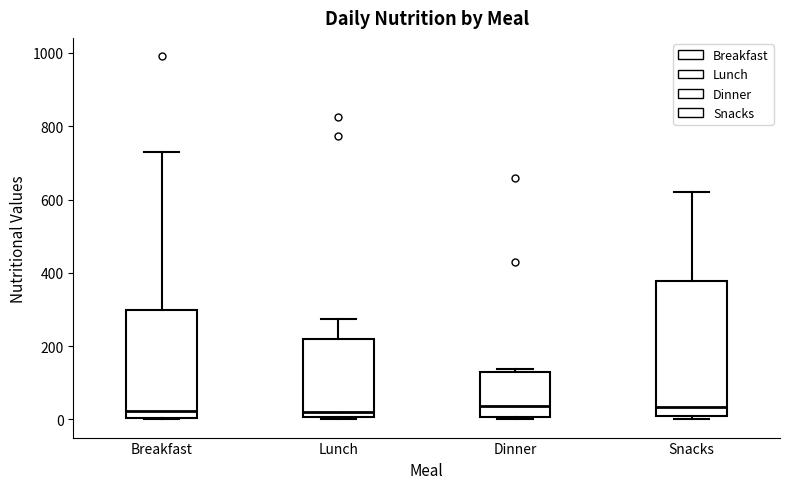

Reading left to right, transcribe this box plot: for each box, give where its median line is, the range the box spans, and where its two whiskers end, as read against the y-axis. The values are not printed on the chart, so give them approximately, as read against the axis.

Breakfast: median 20, box 0 to 300, whiskers 0 to 720
Lunch: median 20, box 0 to 220, whiskers 0 to 280
Dinner: median 40, box 0 to 120, whiskers 0 to 140
Snacks: median 40, box 20 to 380, whiskers 0 to 620